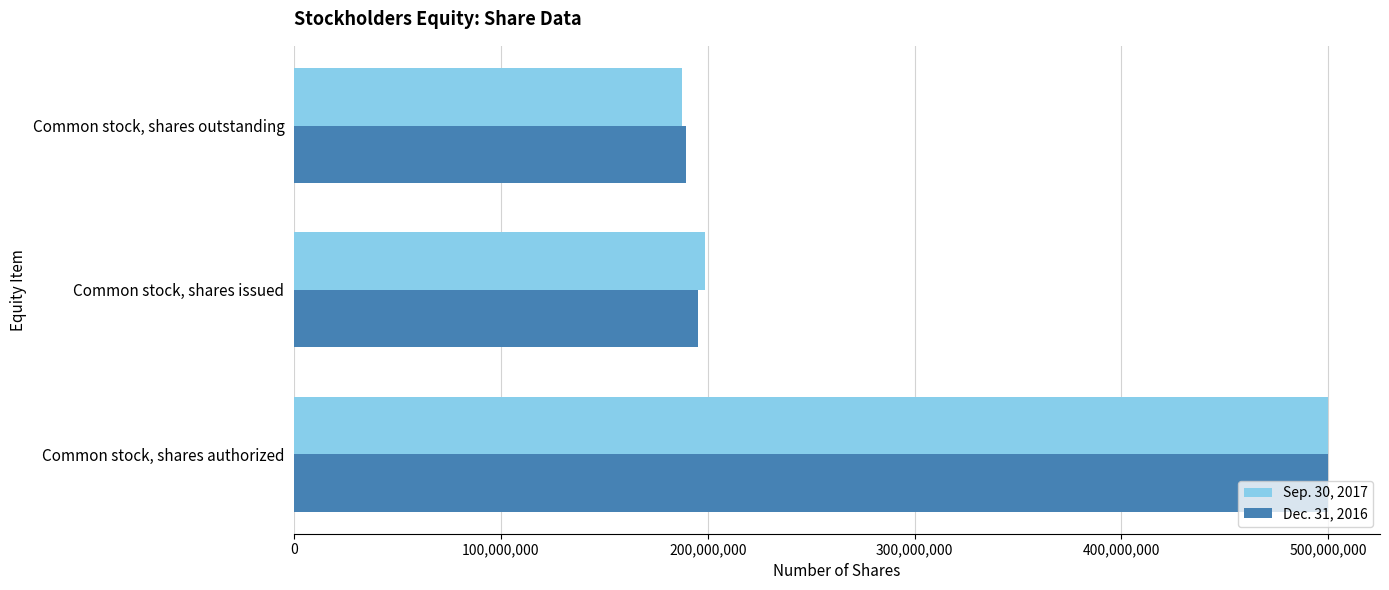

What is the difference between the maximum and minimum values in the Dec. 31, 2016 series?

310594756